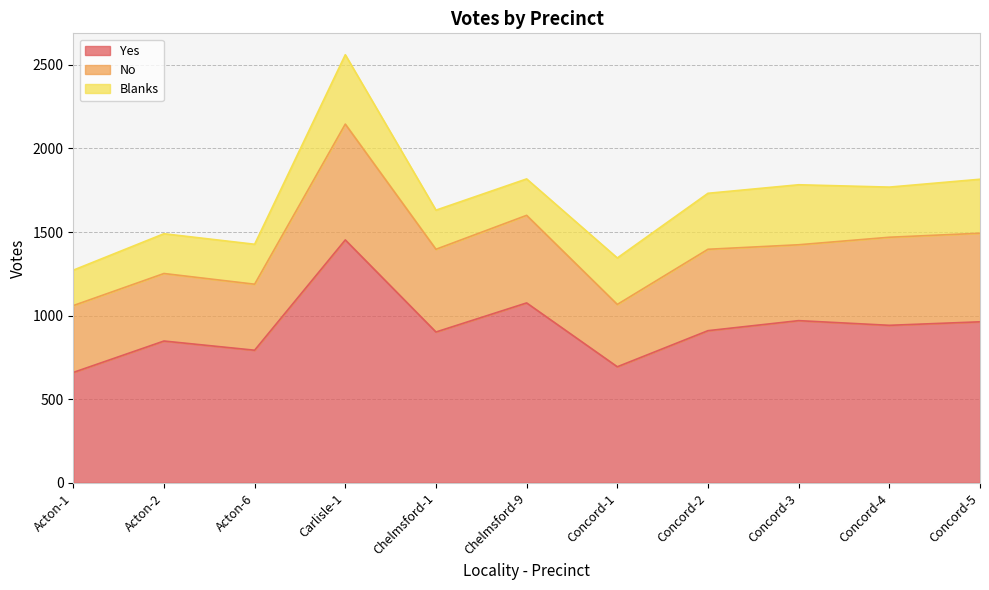

How many series are shown in this chart?

3